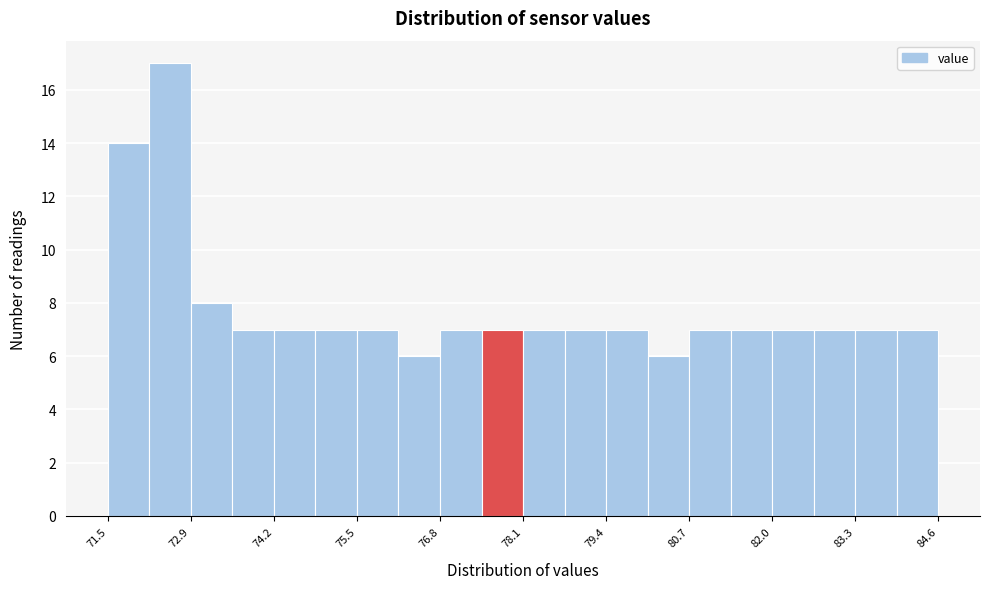

Around what value on the x-axis is the tallest bar? Give the approximate position of its centre, as read against the axis.

72.6